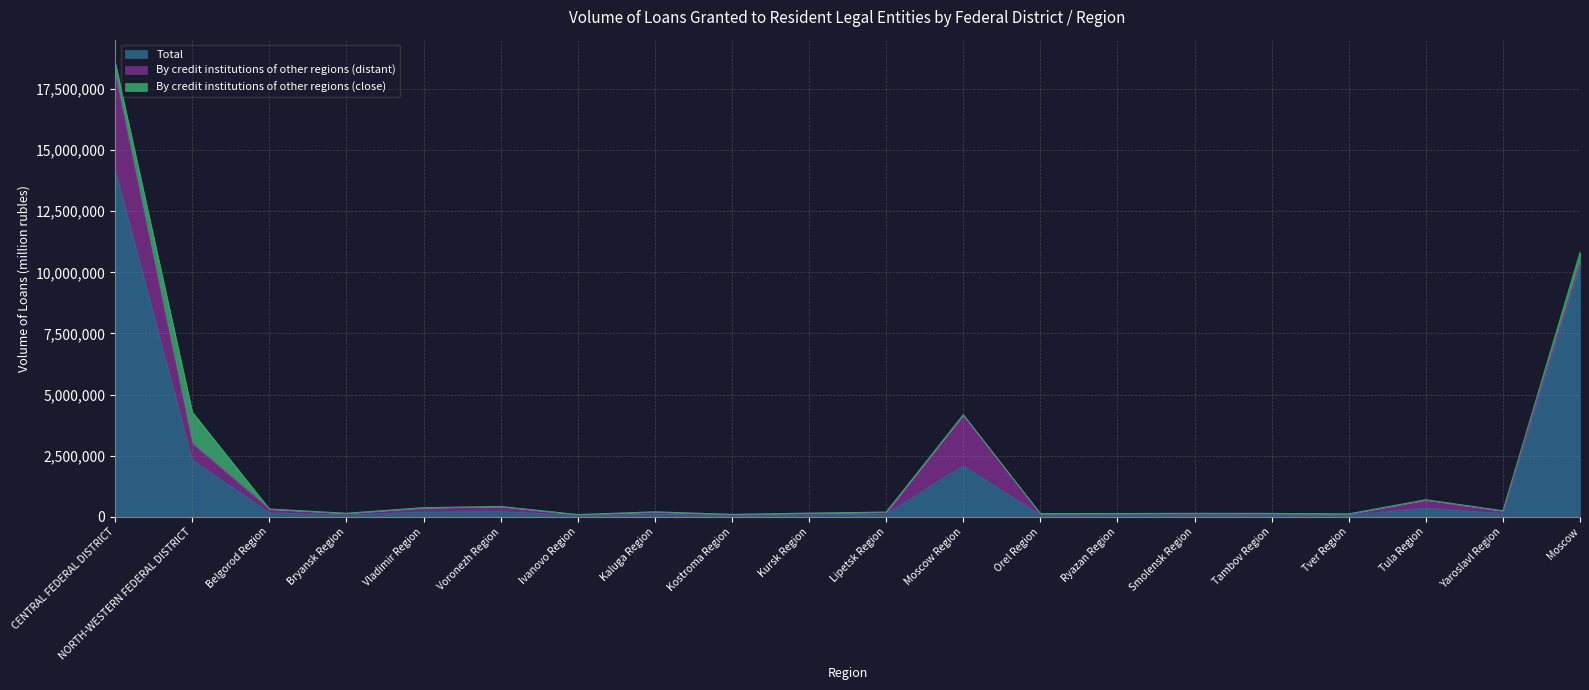

At which category does the chart reach its peak across all series?

CENTRAL FEDERAL DISTRICT